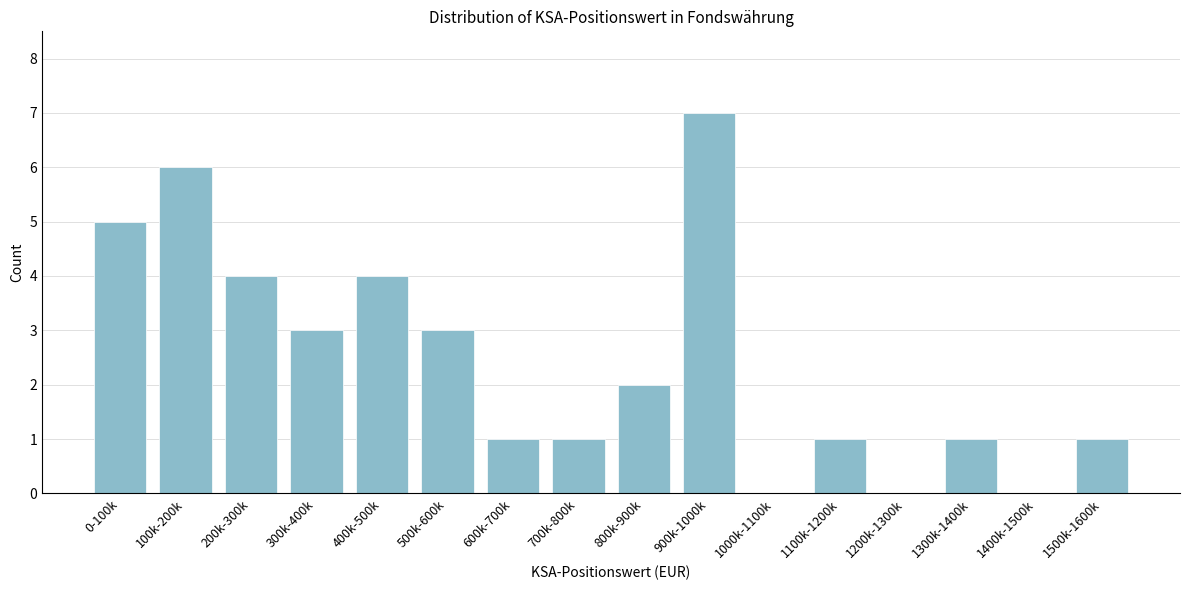

Reading right to left, extract all data points from this chart.

1500k-1600k=1	1400k-1500k=0	1300k-1400k=1	1200k-1300k=0	1100k-1200k=1	1000k-1100k=0	900k-1000k=7	800k-900k=2	700k-800k=1	600k-700k=1	500k-600k=3	400k-500k=4	300k-400k=3	200k-300k=4	100k-200k=6	0-100k=5